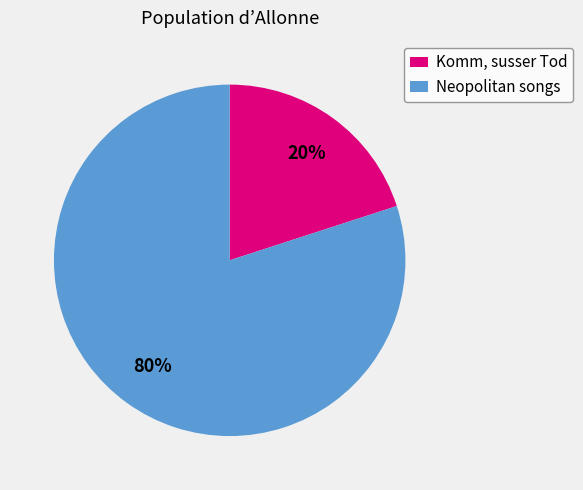

Is the sum of Komm, susser Tod and Neopolitan songs greater than half?

Yes